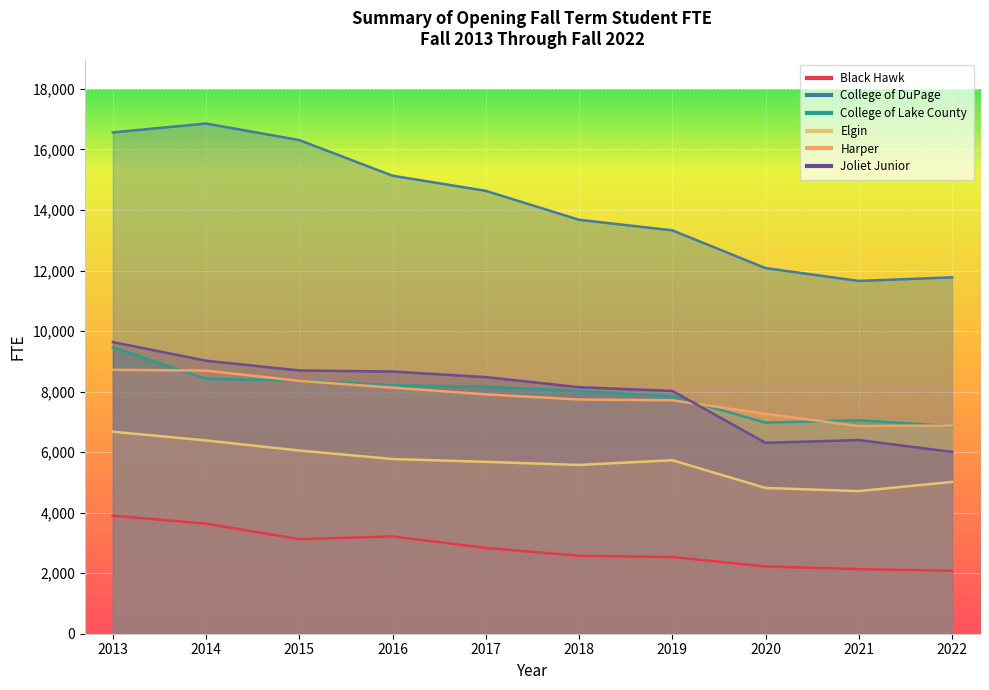

Which series changed the most between 2019 and 2021?

College of DuPage